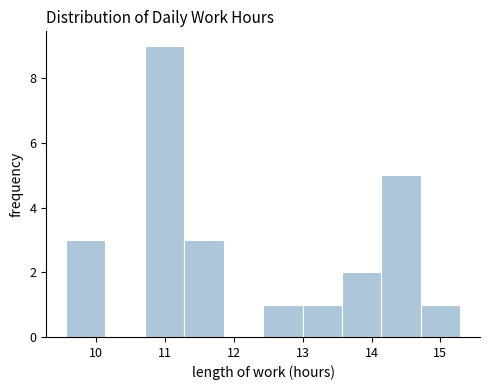

Which range on the x-axis has the tallest bar?

10.7 to 11.3